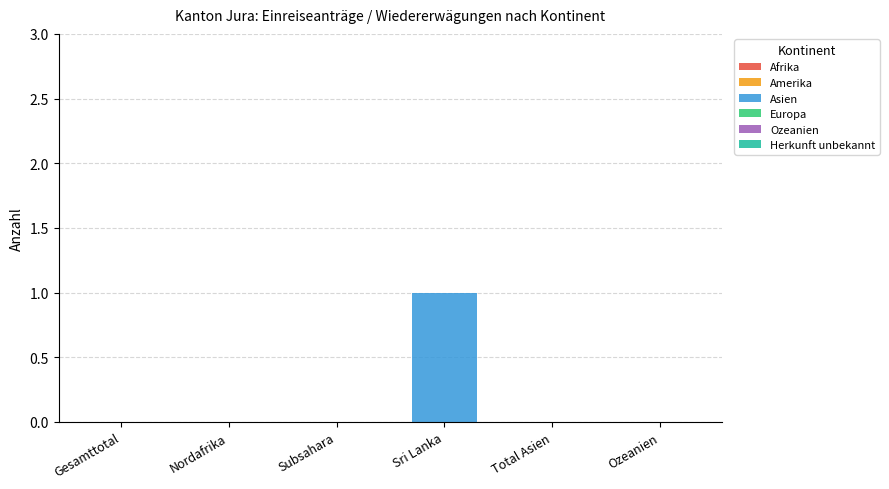

Is it true that the value at Gesamttotal is 0?

True